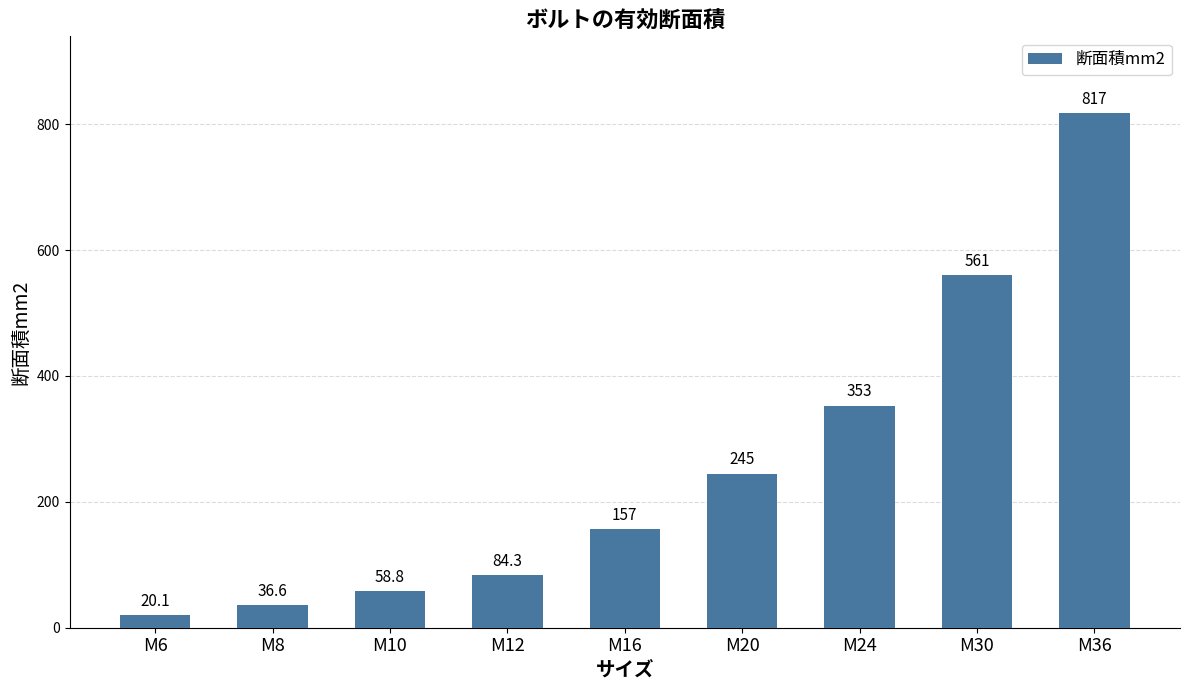

Where is the data nearest to the value 418?

M24